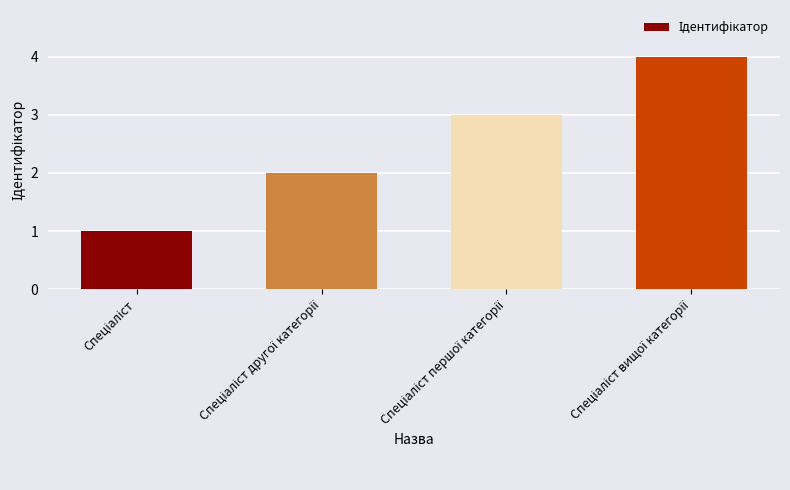

Reading right to left, what are all the values shown in this chart?

4	3	2	1